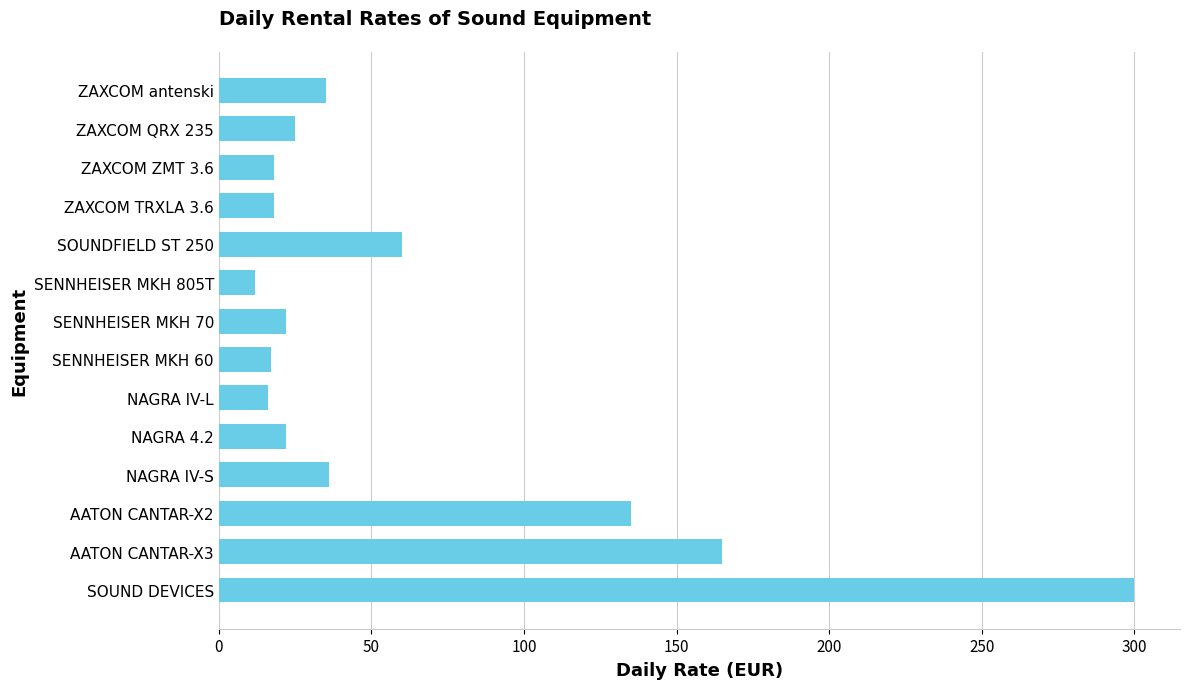

What is the sum of the values at SOUND DEVICES and SOUNDFIELD ST 250?

360